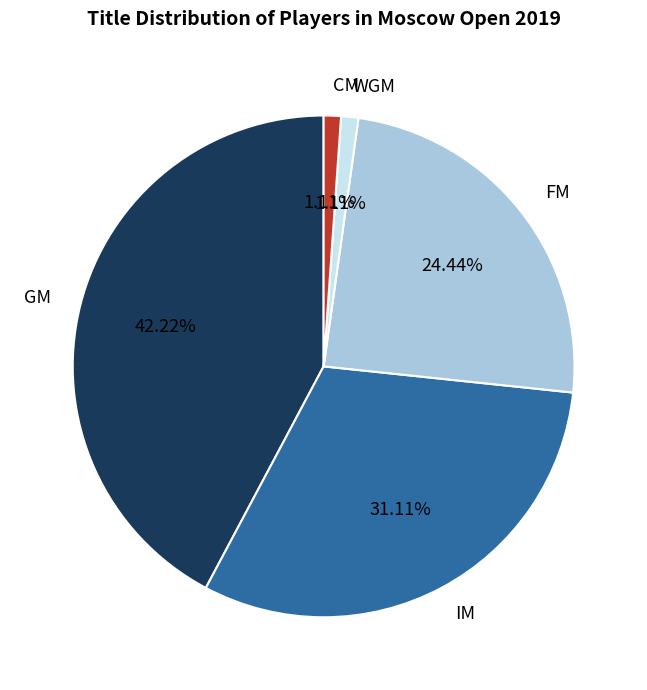

Between GM and IM, which is larger?

GM